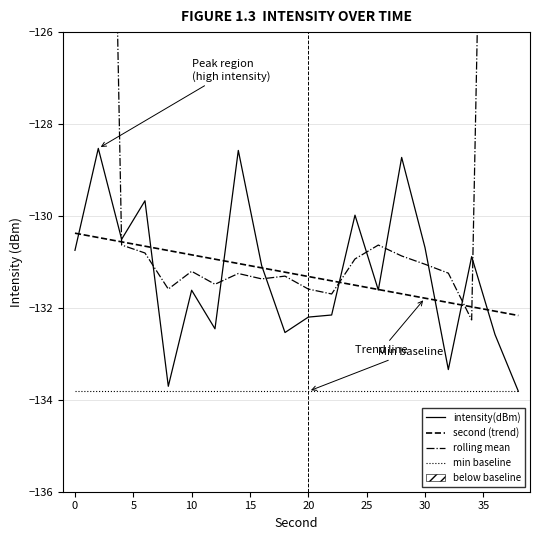

What is the maximum value for intensity(dBm)?

-128.5